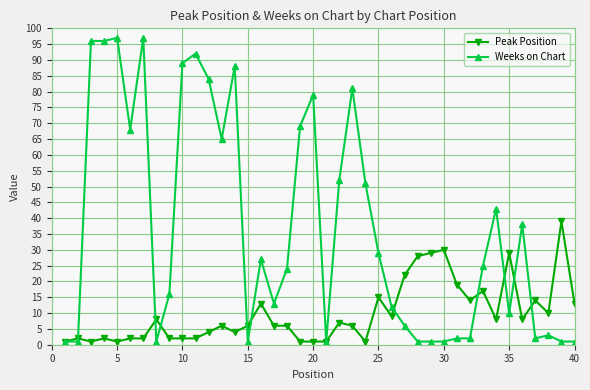

What is the maximum value for Peak Position?

39